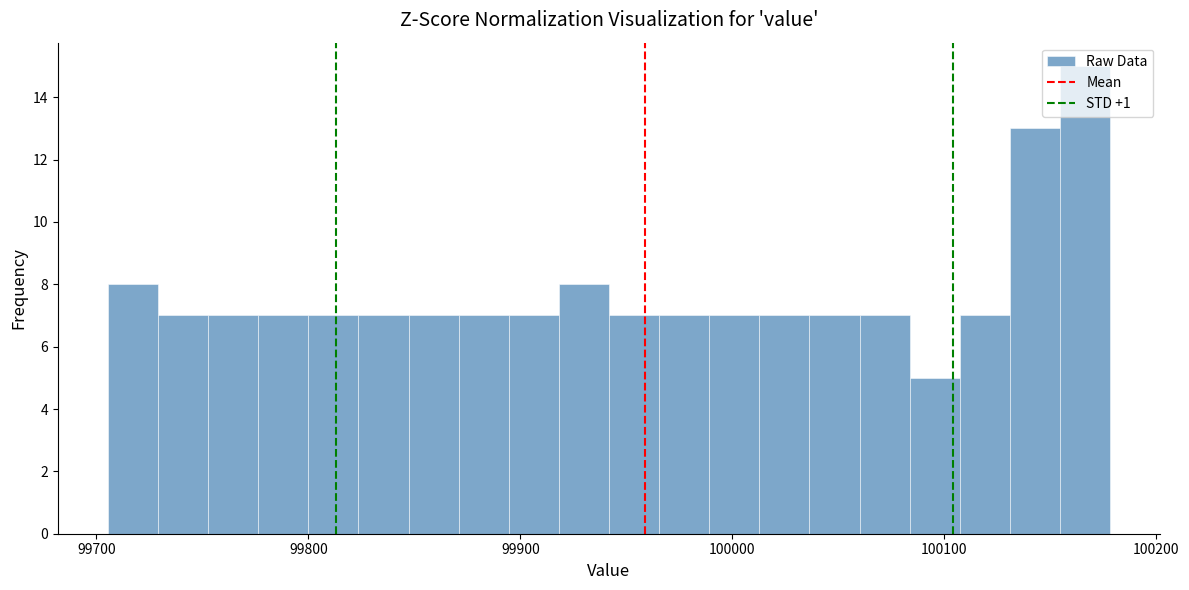

Read against the x-axis, roughly where is the centre of the tallest bar?

100170